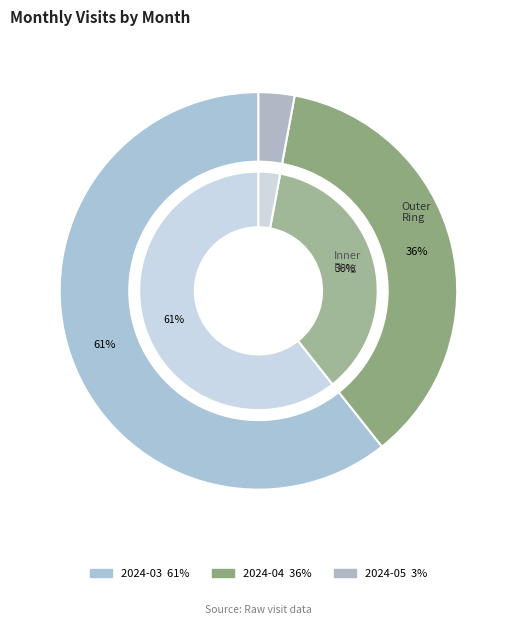

Rank the categories by value from lowest to highest.

2024-05, 2024-04, 2024-03